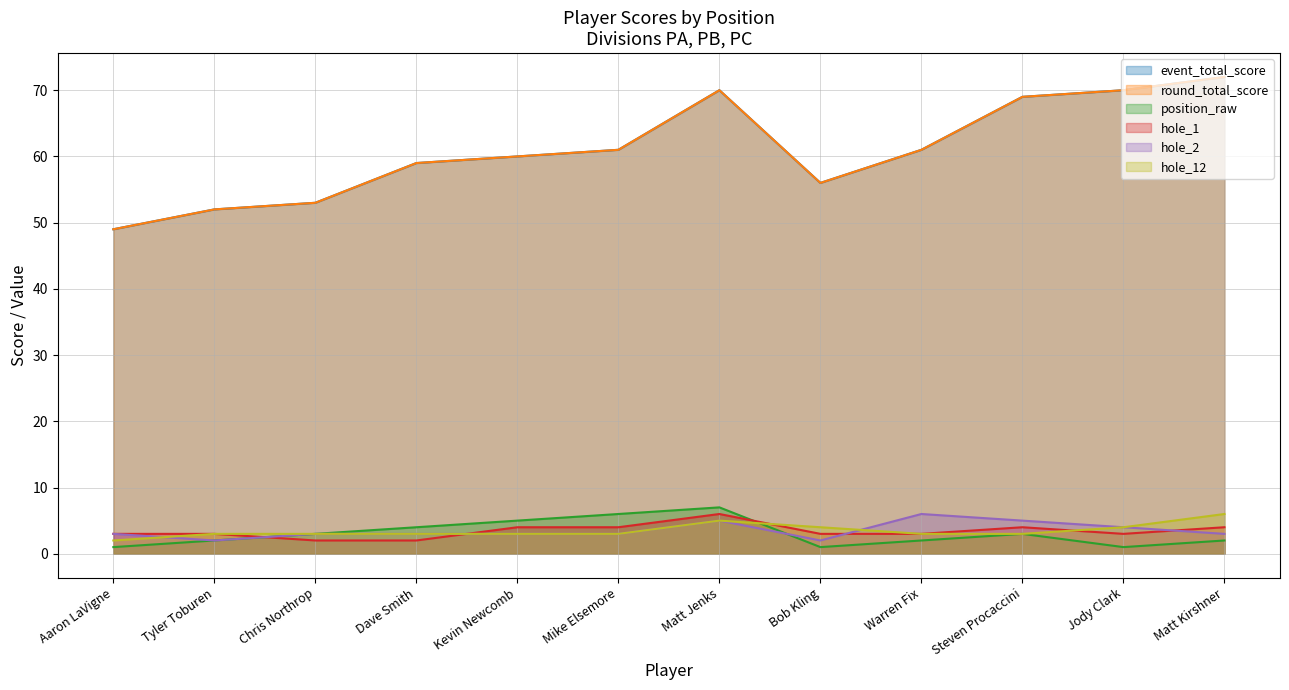

Which series has the largest total across all categories?

event_total_score